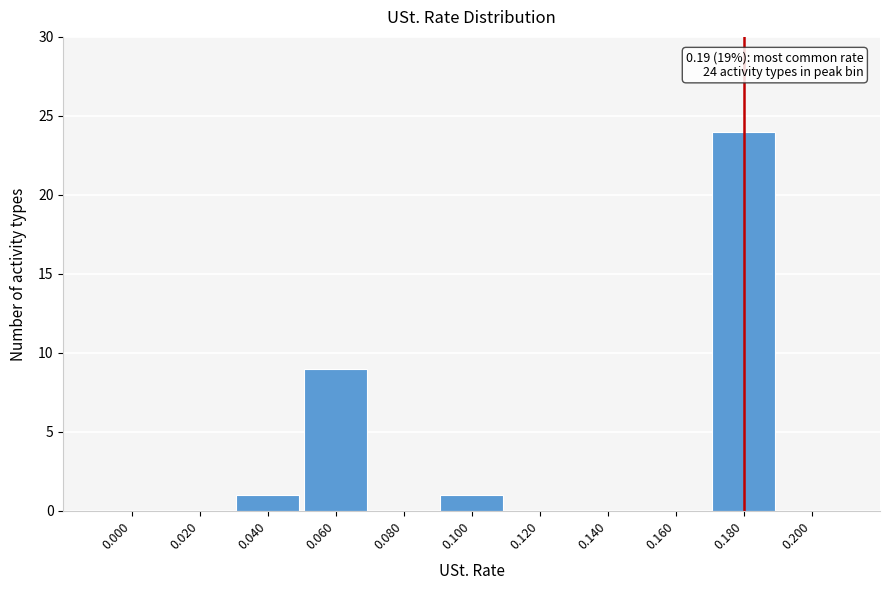

Reading right to left, extract all data points from this chart.

0.200=0	0.180=24	0.160=0	0.140=0	0.120=0	0.100=1	0.080=0	0.060=9	0.040=1	0.020=0	0.000=0